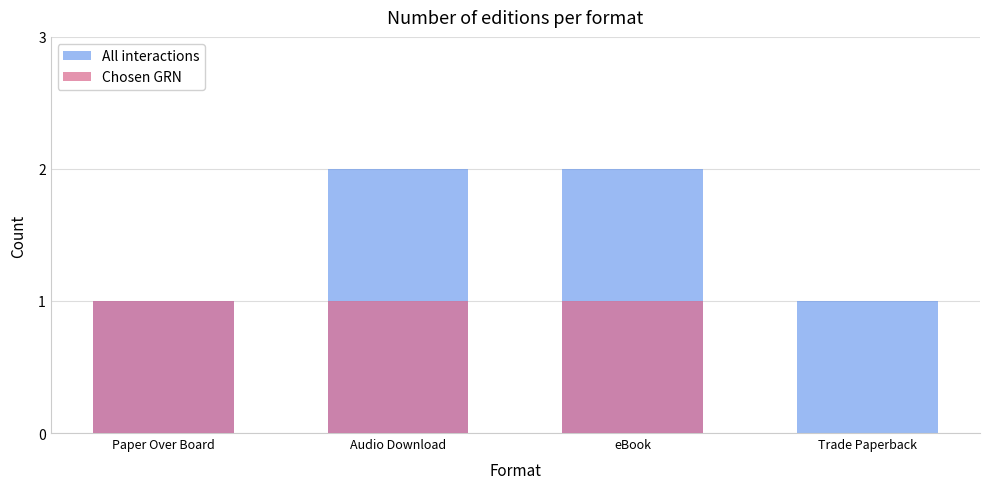

Reading right to left, extract all data points from this chart.

All interactions: Trade Paperback=1	eBook=2	Audio Download=2	Paper Over Board=1
Chosen GRN: Trade Paperback=0	eBook=1	Audio Download=1	Paper Over Board=1